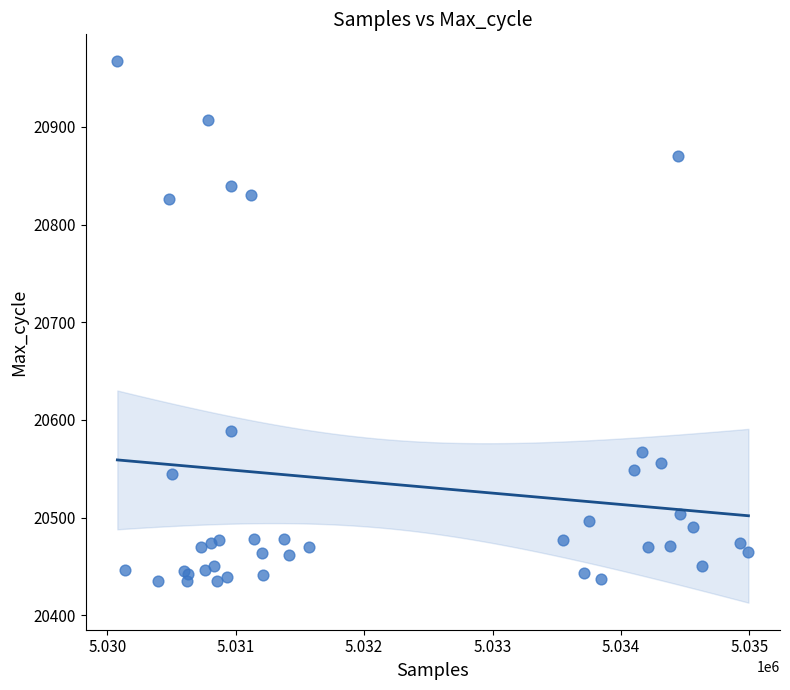

What Y value in the scatter plot is closest to 20701?

20589